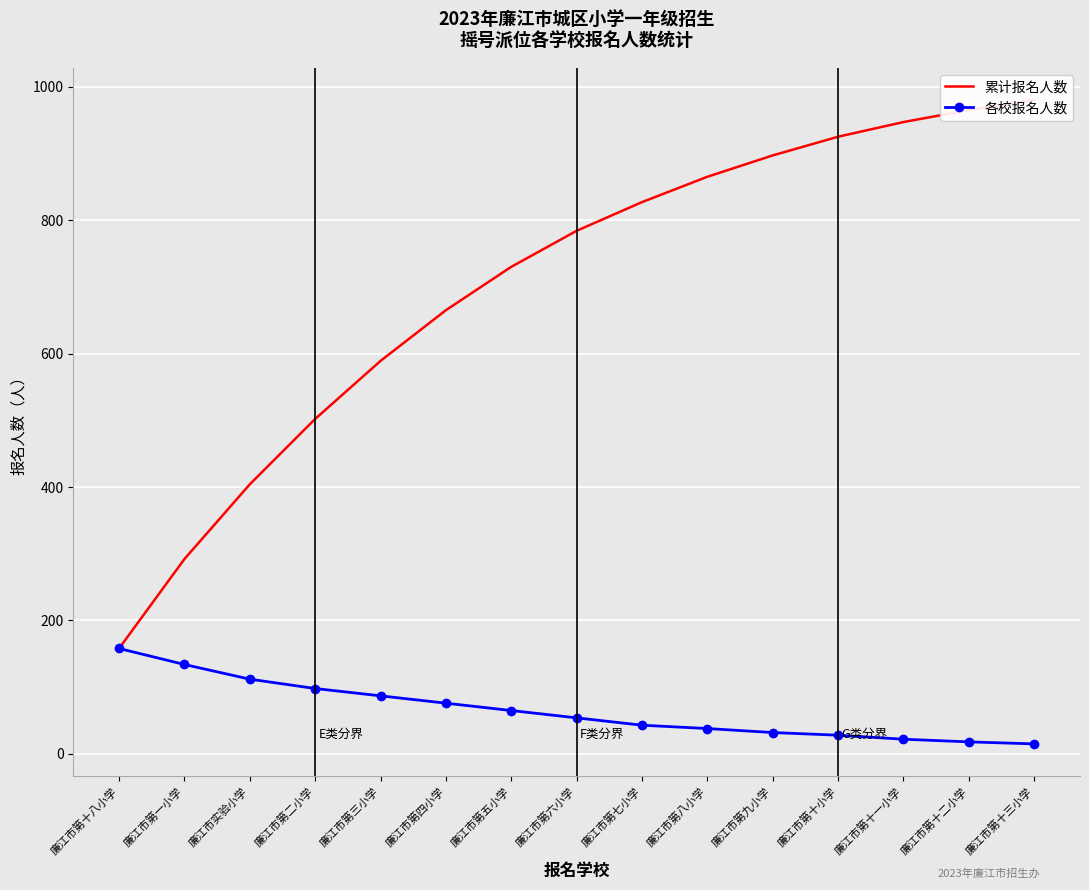

How many lines are shown in the chart?

2